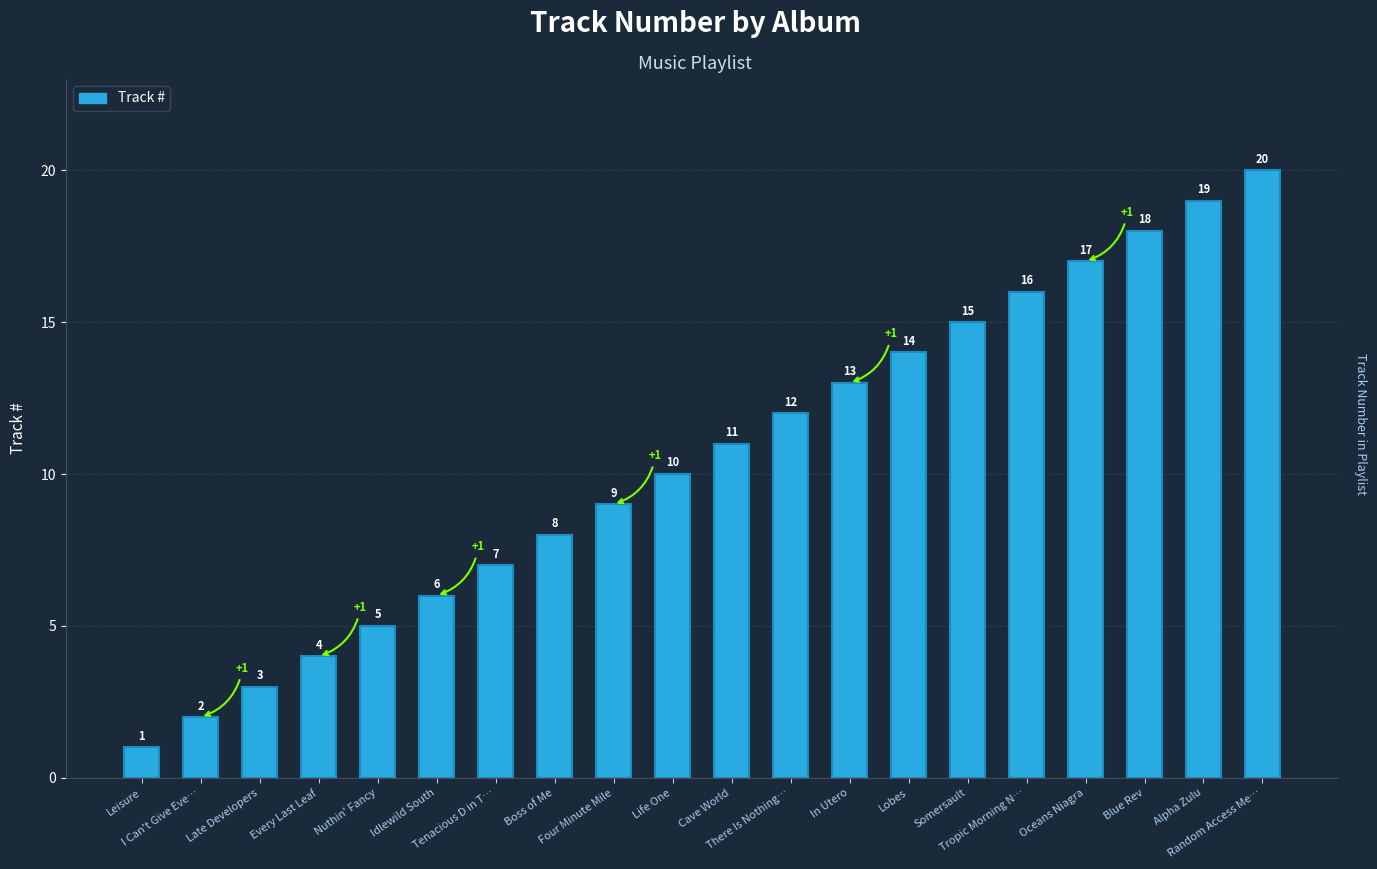

What is the difference between the second highest and minimum values?

18